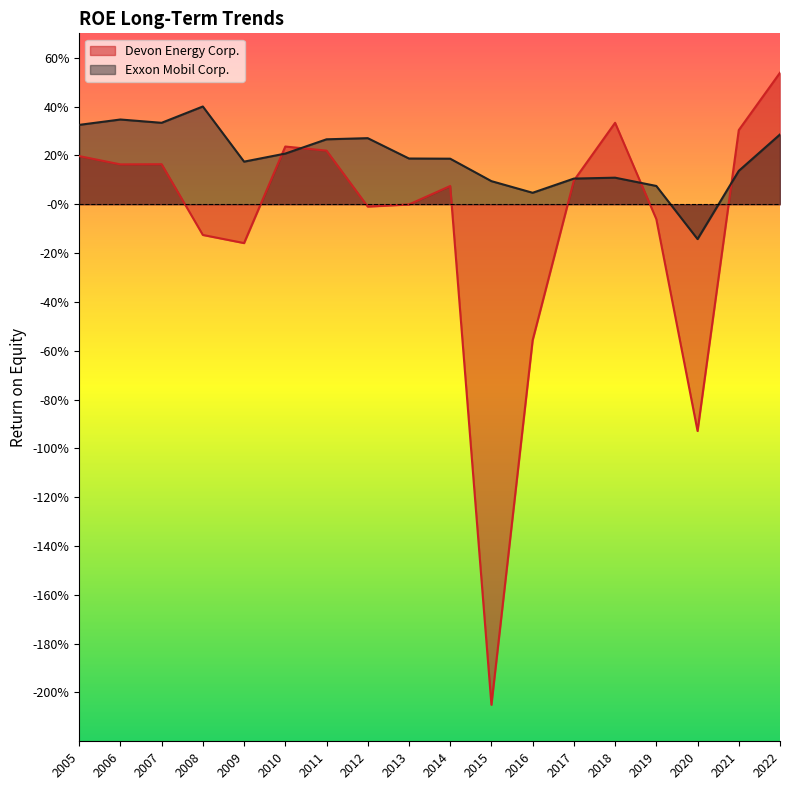

After their last crossing, which series has the higher values: Exxon Mobil Corp. or Devon Energy Corp.?

Devon Energy Corp.